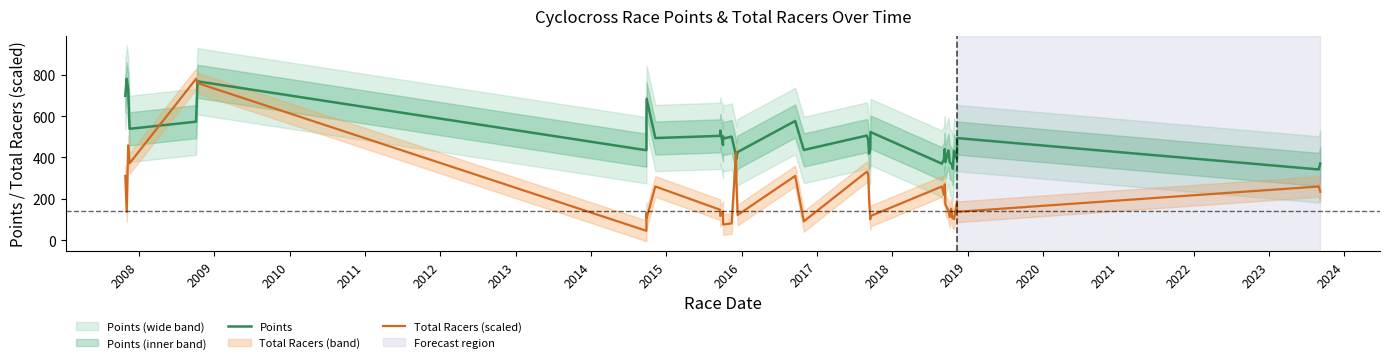

Reading left to right, list all the values displayed in this chart.

Points: 698.1	779.7	725.3	538.4	572.9	767.7	434.9	581.5	683.7	493.8	504.3	530.2	459.7	502.6	491.3	500.7	409.3	390.6	426.3	576.2	436.4	505.8	486.6	418.8	439.5	522.8	370.2	391.4	440.8	377.4	434.5	376.9	370.4	358.9	345.4	432.2	393.5	493.6	342.2	370.7
Total Racers (scaled): 310.9	137.6	458.7	372.0	779.7	759.3	45.9	132.5	107.0	259.9	147.8	117.2	137.6	122.3	76.4	81.5	423.0	316.0	122.3	310.9	91.7	331.3	321.1	203.9	101.9	117.2	259.9	219.1	270.1	173.3	142.7	112.1	152.9	107.0	112.1	101.9	178.4	137.6	259.9	234.4